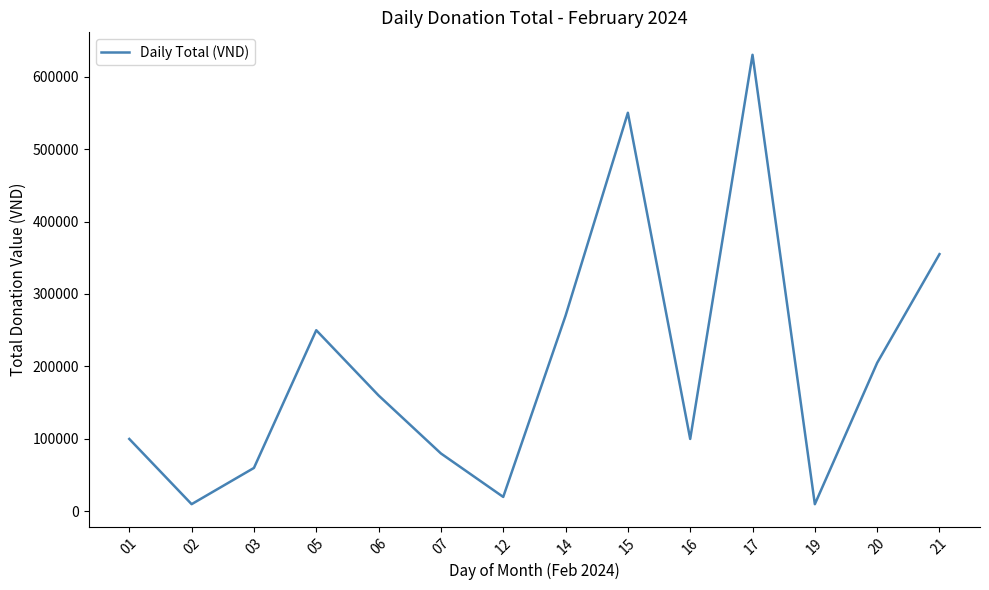

Where is the first local maximum?

05